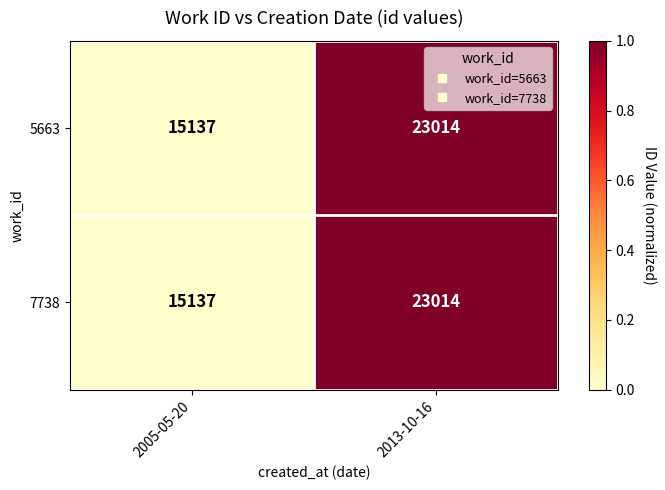

The value of 7738 at 2005-05-20 is 3413. True or false?

False